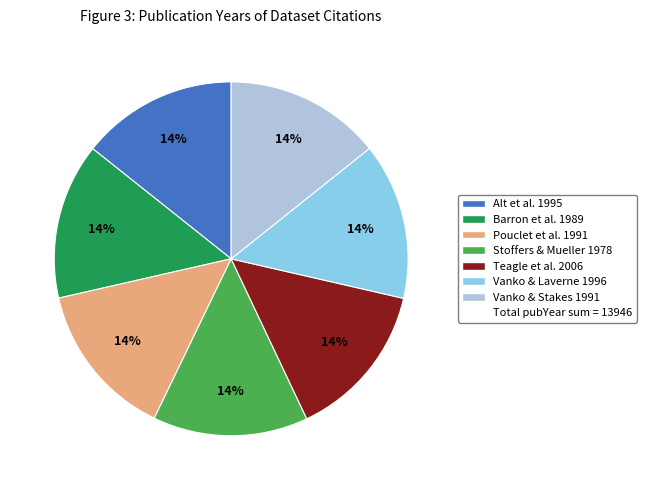

To the nearest percent, what is the average slice percentage?

14%